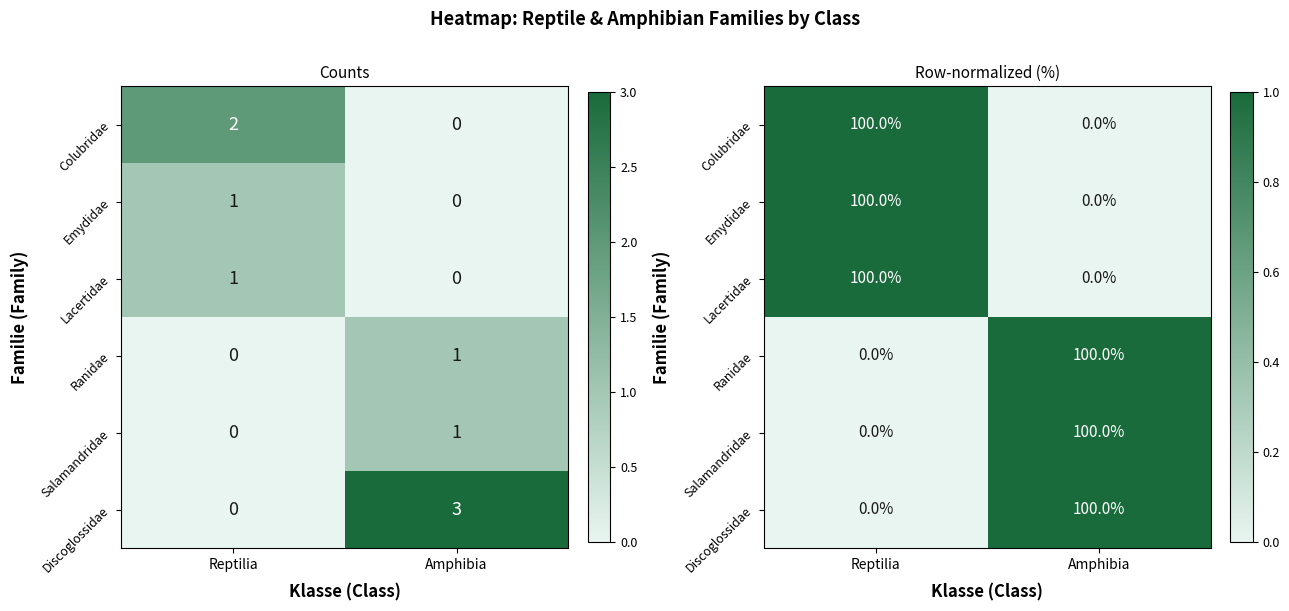

Between Amphibia and Reptilia, which is larger?

Reptilia